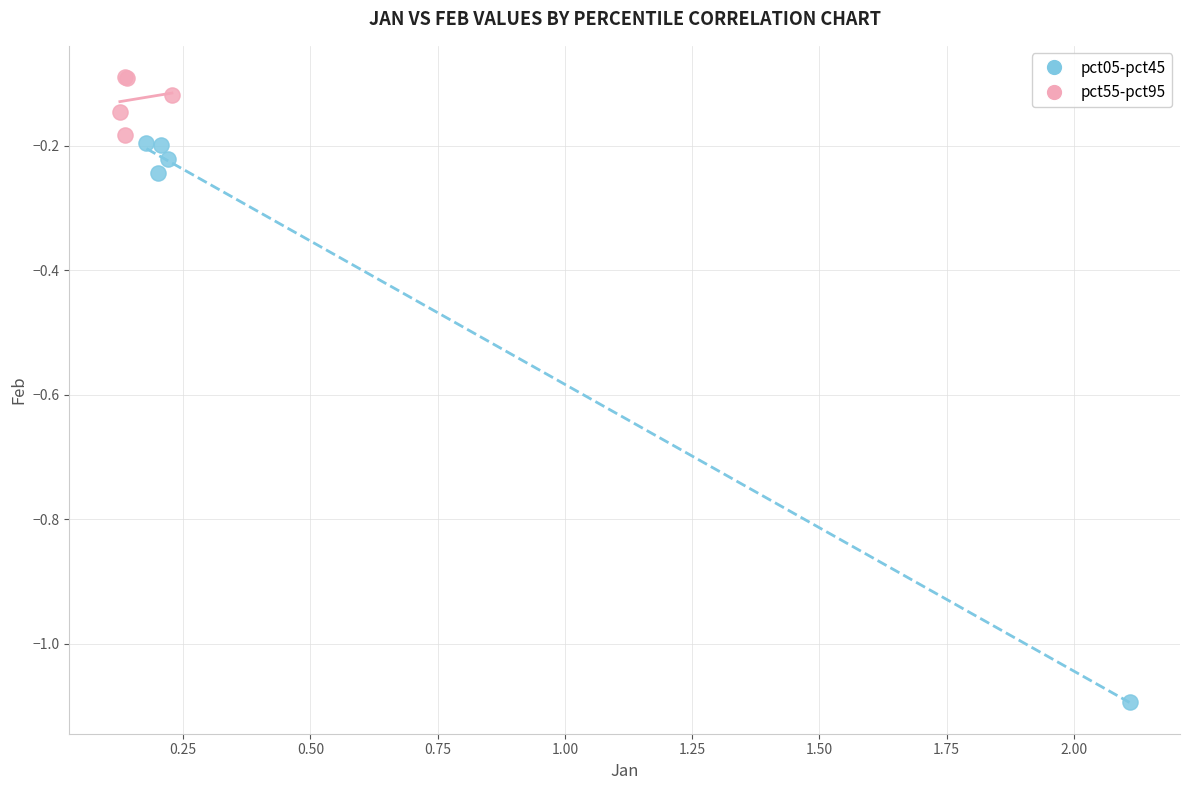

Which series has the widest spread of Y values?

pct05-pct45